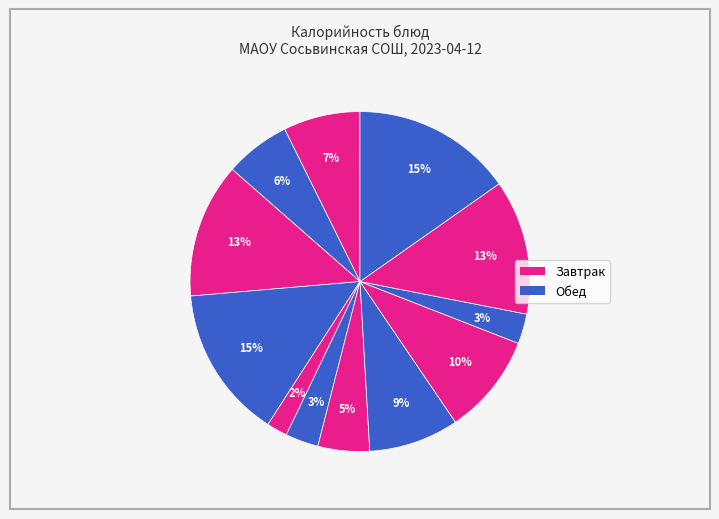

Count the number of slices in the pie.

12